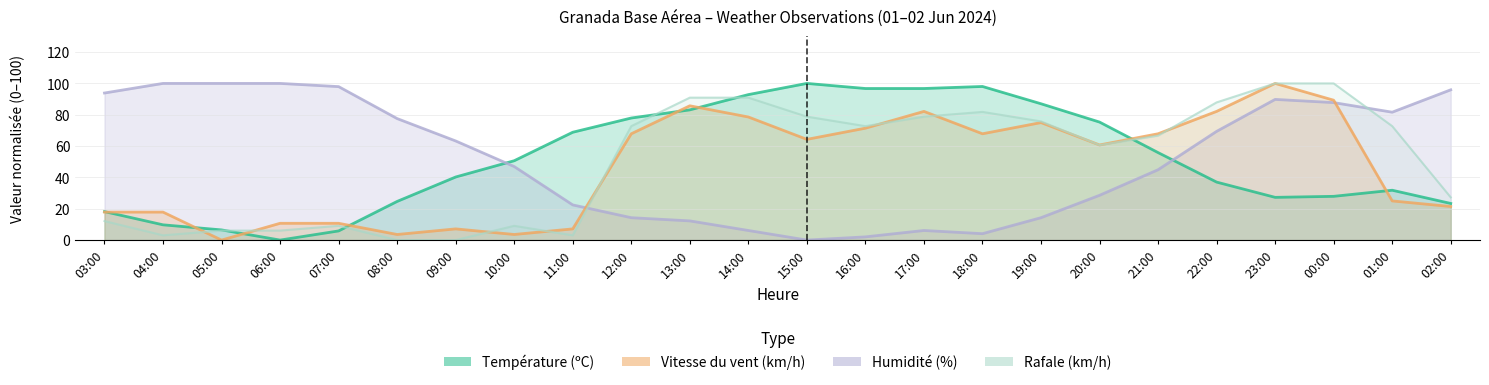

The value of Rafale (km/h) at 23:00 is 67.0. True or false?

False